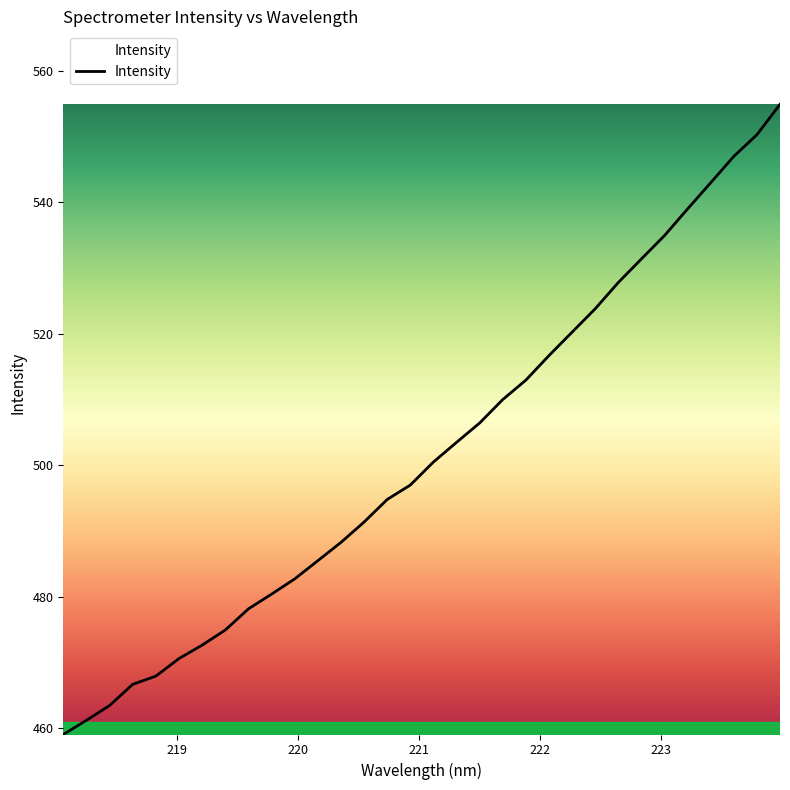

What is the average value?

501.8